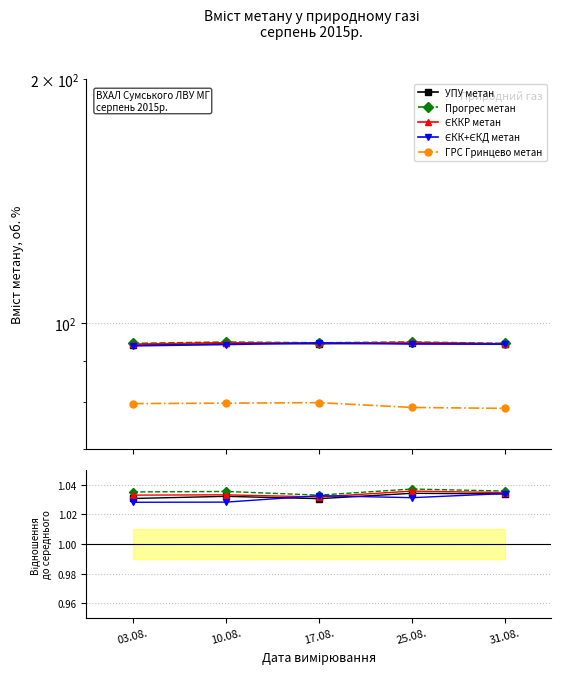

How many interior local peaks does the Прогрес метан series have?

2